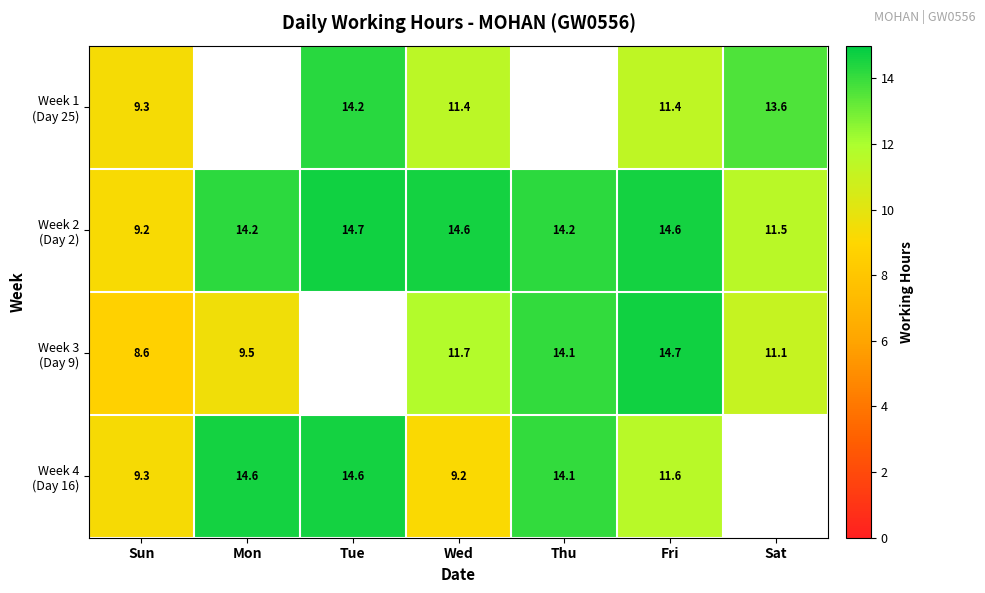

Which series has the widest spread of values?

Week 3 (Day 9)